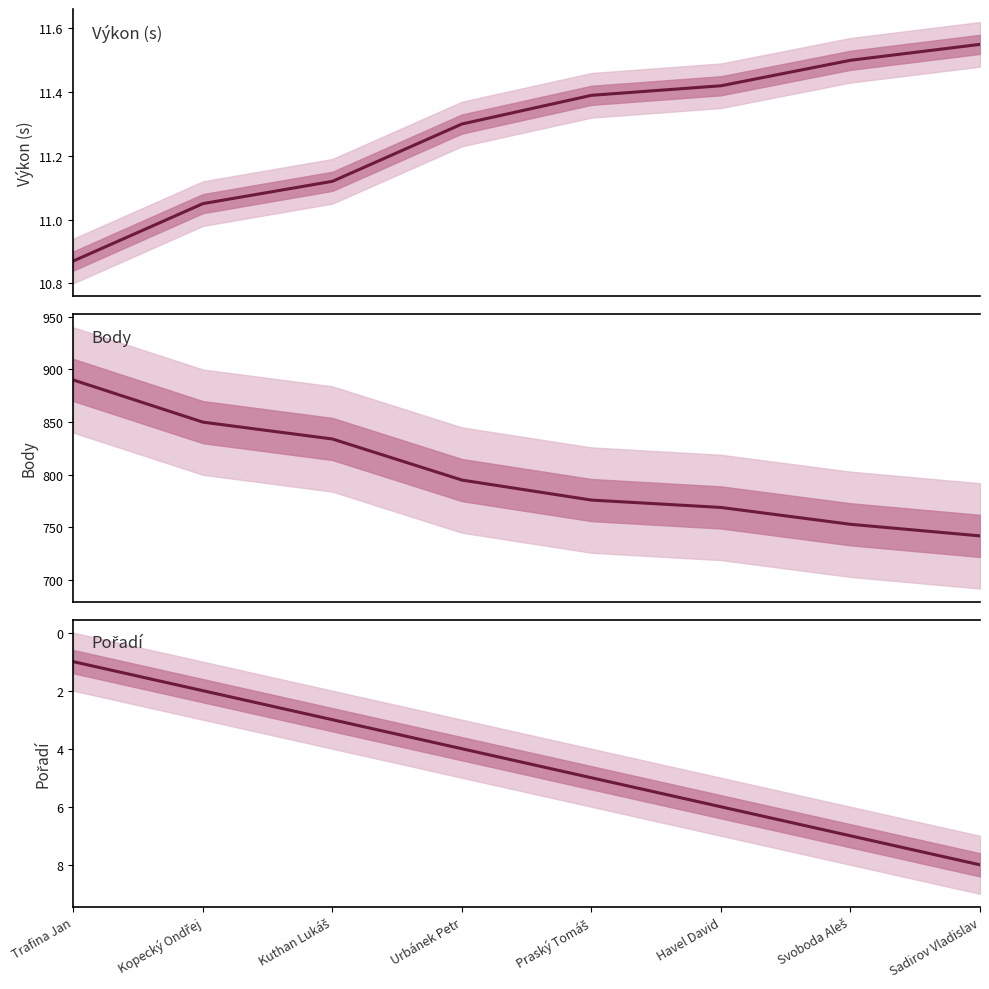

Is it true that Výkon equals 3.5 at Urbánek Petr?

False